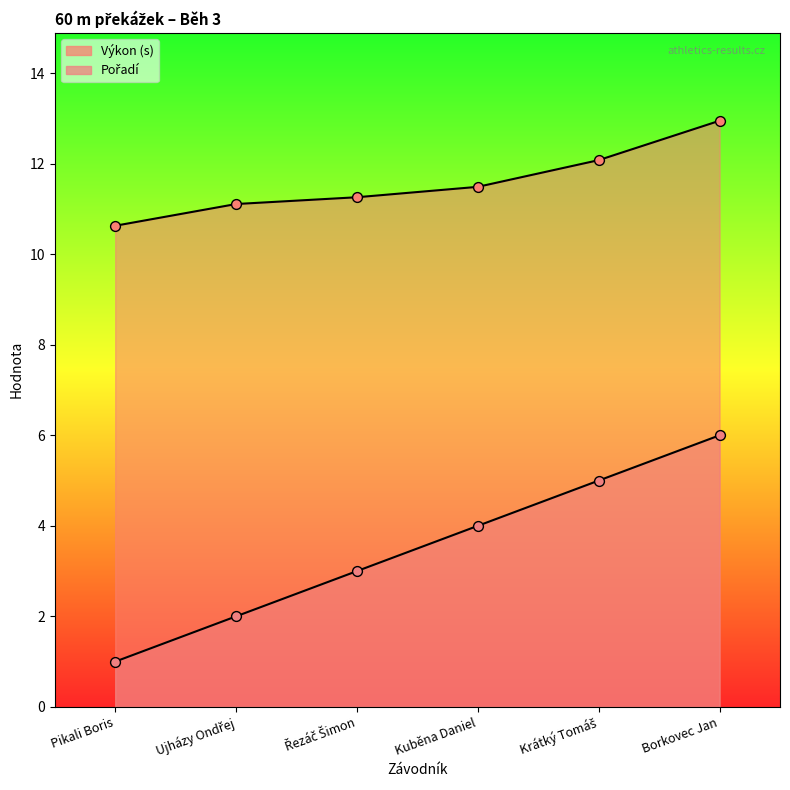

Which series has the largest Y range (max minus min)?

Pořadí